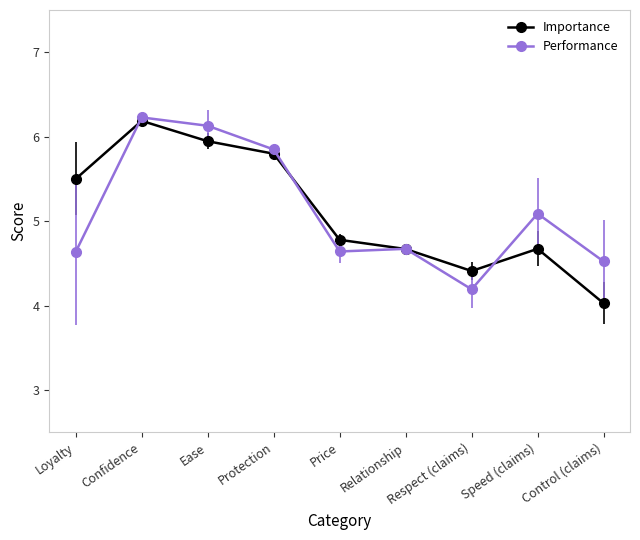

At Control (claims), list the series in order from smallest to largest.

Importance, Performance